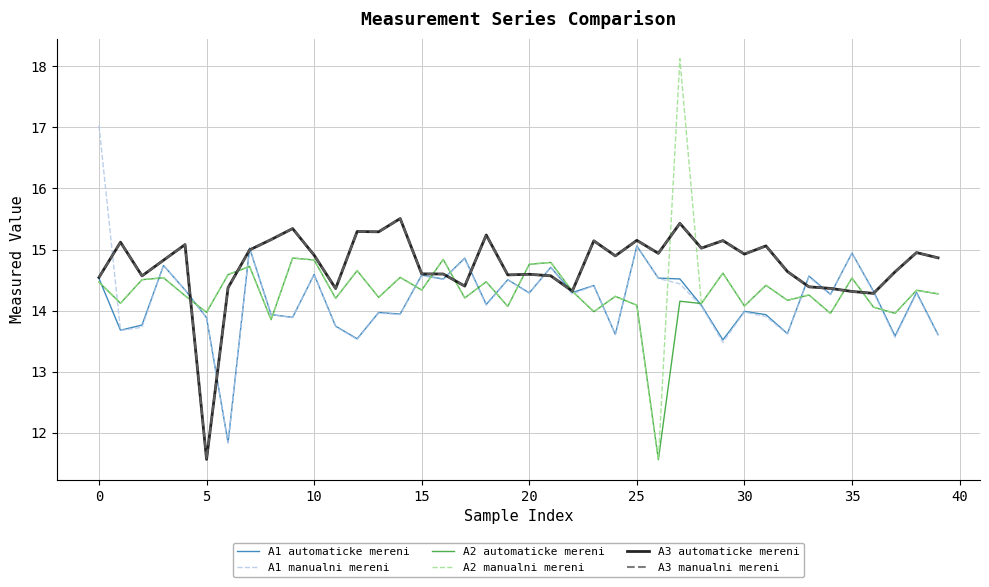

Which series has the largest range (max minus min)?

A2 manualni mereni